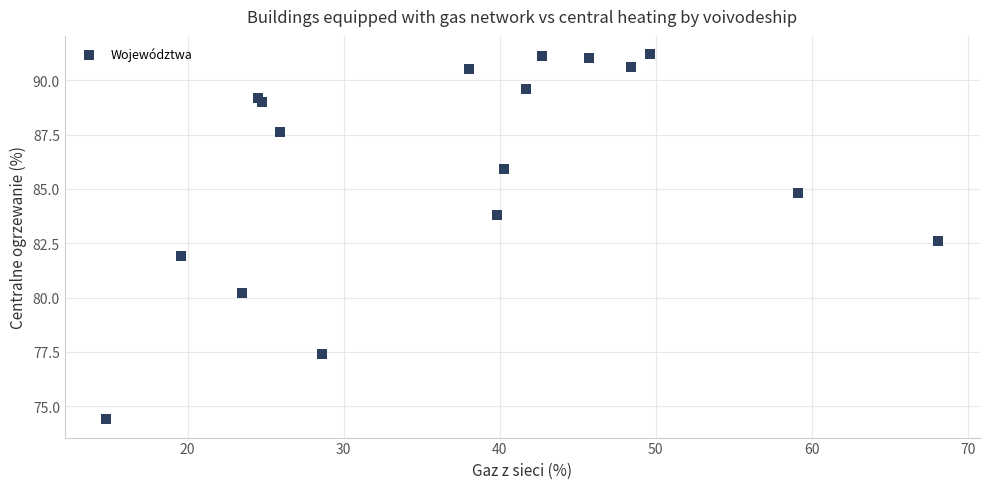

What is the range of Y values (max minus min)?

16.8